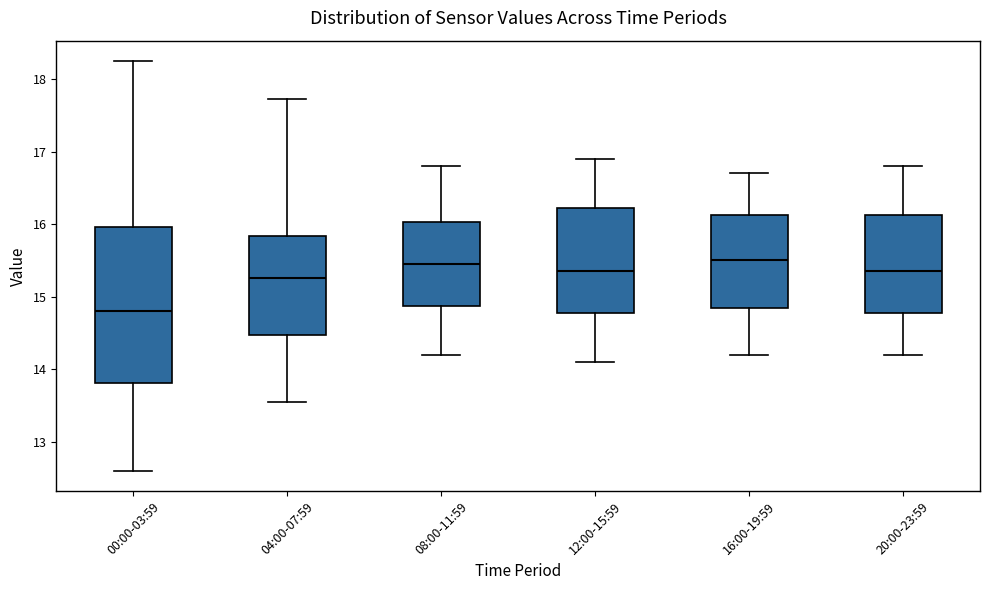

Reading left to right, transcribe this box plot: for each box, give where its median line is, the range the box spans, and where its two whiskers end, as read against the y-axis. The values are not printed on the chart, so give them approximately, as read against the axis.

00:00-03:59: median 14.8, box 13.8 to 16.0, whiskers 12.6 to 18.3
04:00-07:59: median 15.3, box 14.5 to 15.8, whiskers 13.6 to 17.7
08:00-11:59: median 15.5, box 14.9 to 16.0, whiskers 14.2 to 16.8
12:00-15:59: median 15.4, box 14.8 to 16.2, whiskers 14.1 to 16.9
16:00-19:59: median 15.5, box 14.9 to 16.1, whiskers 14.2 to 16.7
20:00-23:59: median 15.4, box 14.8 to 16.1, whiskers 14.2 to 16.8